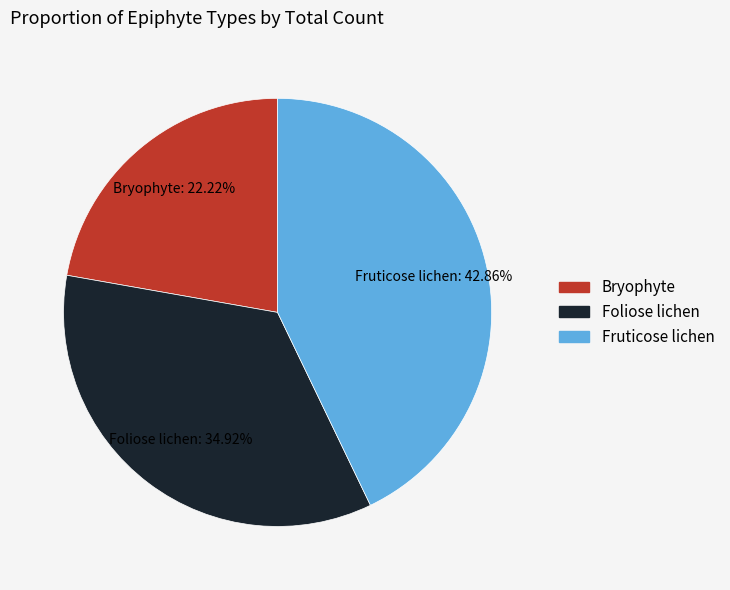

To the nearest percent, what is the average slice percentage?

33%